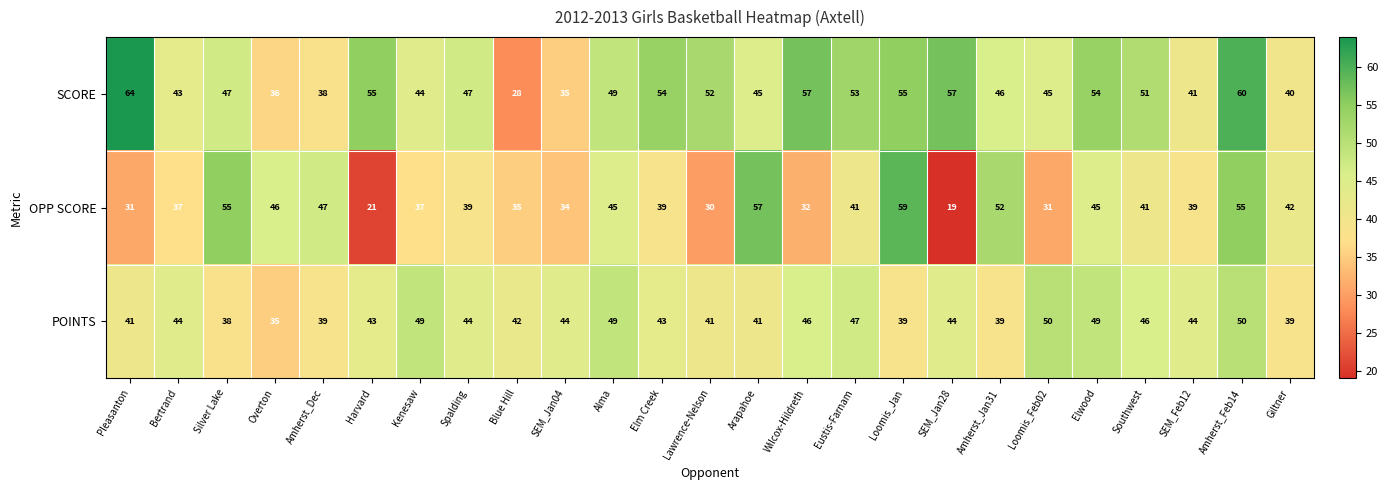

At which label does SCORE first exceed 47?

Pleasanton